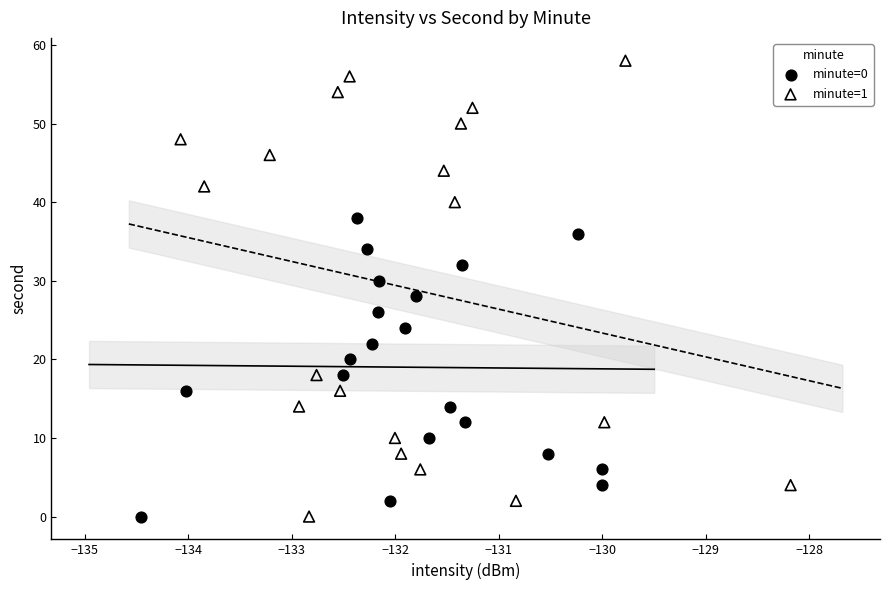

What are all the series names shown in the legend?

minute=0, minute=1